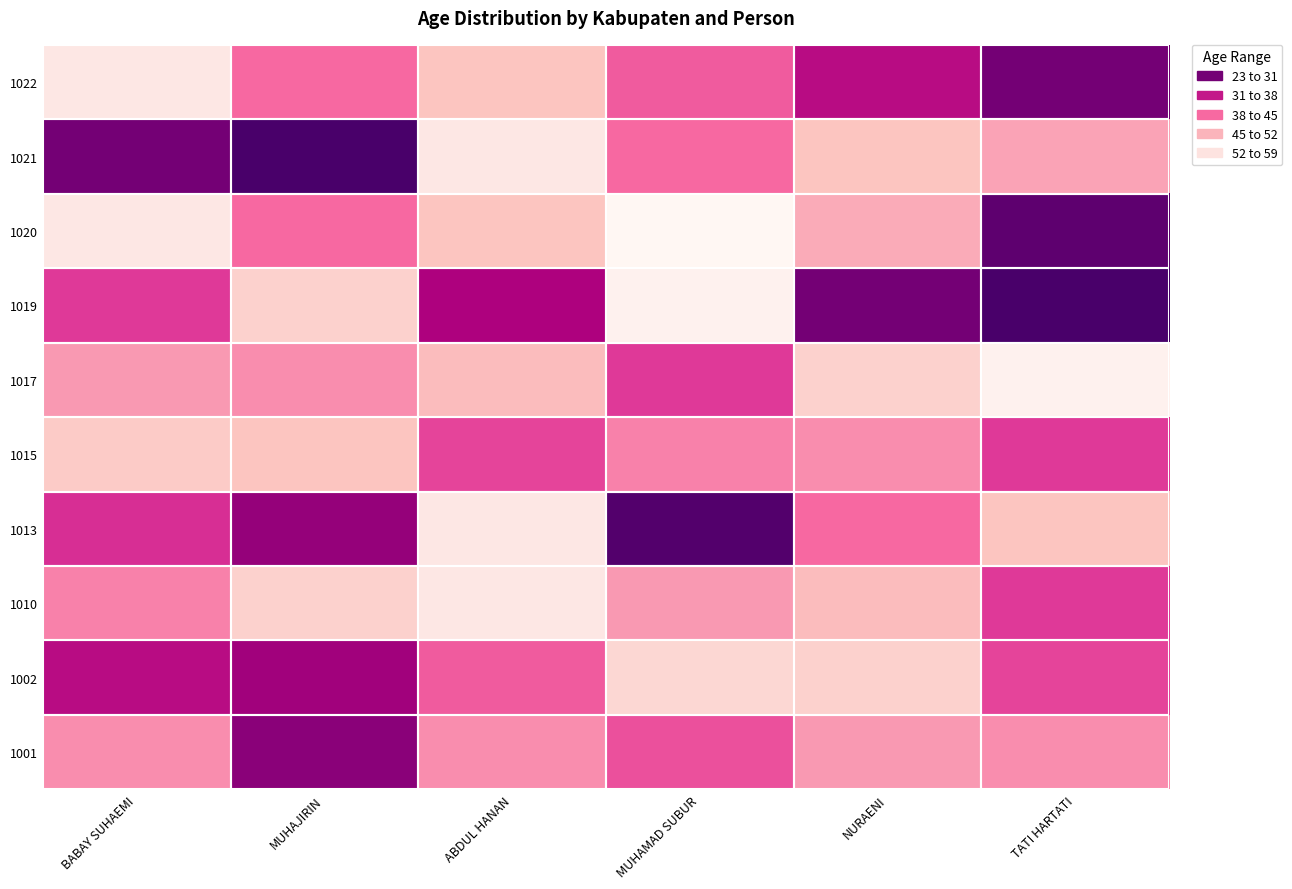

At which category is the sum across all series the highest?

ABDUL HANAN